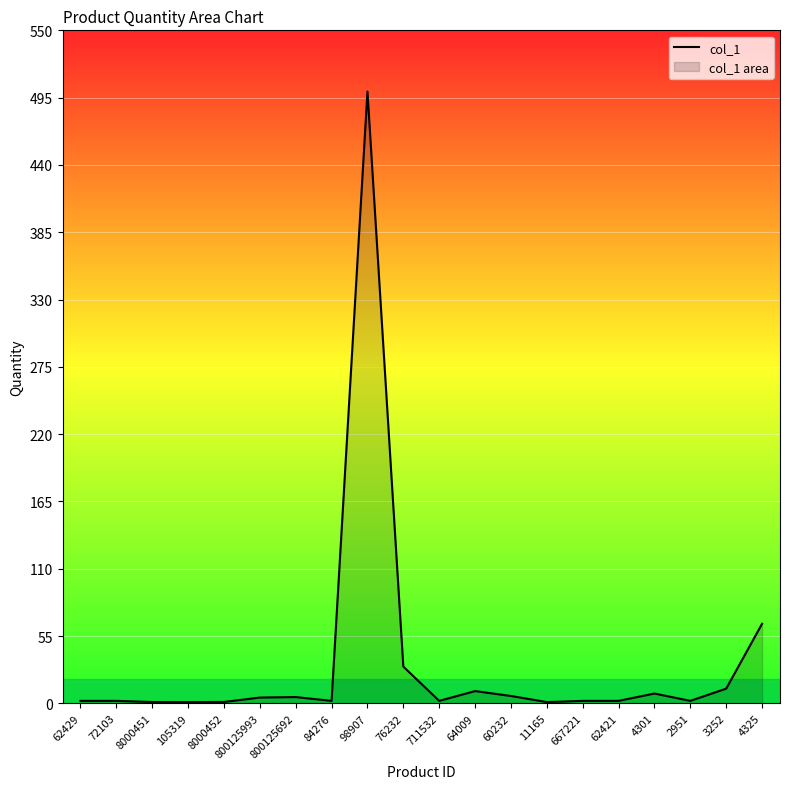

What is the value of the 20th point from the left?

65.0